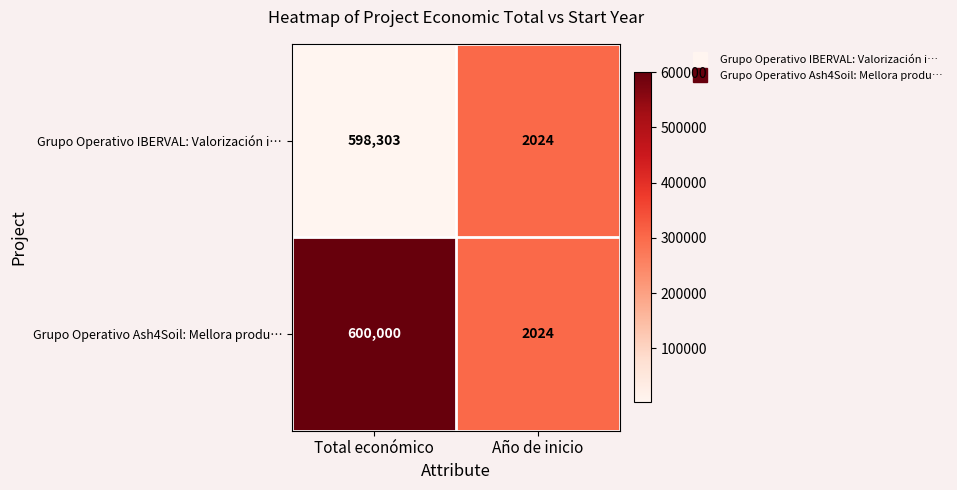

At which label is Grupo Operativo IBERVAL: Valorización i… closest to 300163?

Año de inicio